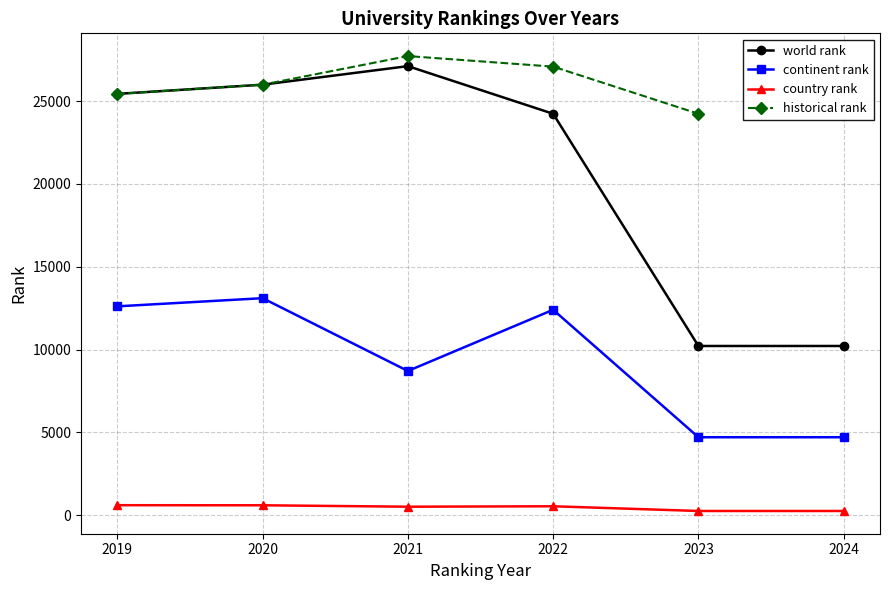

Rank the series by their maximum value, from lowest to highest.

country rank, continent rank, world rank, historical rank